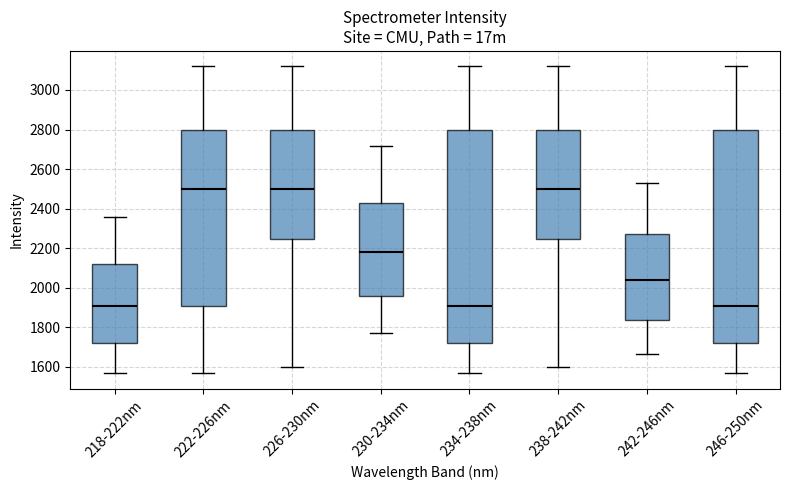

Reading left to right, transcribe this box plot: for each box, give where its median line is, the range the box spans, and where its two whiskers end, as read against the y-axis. The values are not printed on the chart, so give them approximately, as read against the axis.

218-222nm: median 1900, box 1720 to 2120, whiskers 1560 to 2360
222-226nm: median 2500, box 1900 to 2800, whiskers 1560 to 3120
226-230nm: median 2500, box 2240 to 2800, whiskers 1600 to 3120
230-234nm: median 2180, box 1960 to 2420, whiskers 1760 to 2720
234-238nm: median 1900, box 1720 to 2800, whiskers 1560 to 3120
238-242nm: median 2500, box 2240 to 2800, whiskers 1600 to 3120
242-246nm: median 2040, box 1840 to 2280, whiskers 1660 to 2540
246-250nm: median 1900, box 1720 to 2800, whiskers 1560 to 3120